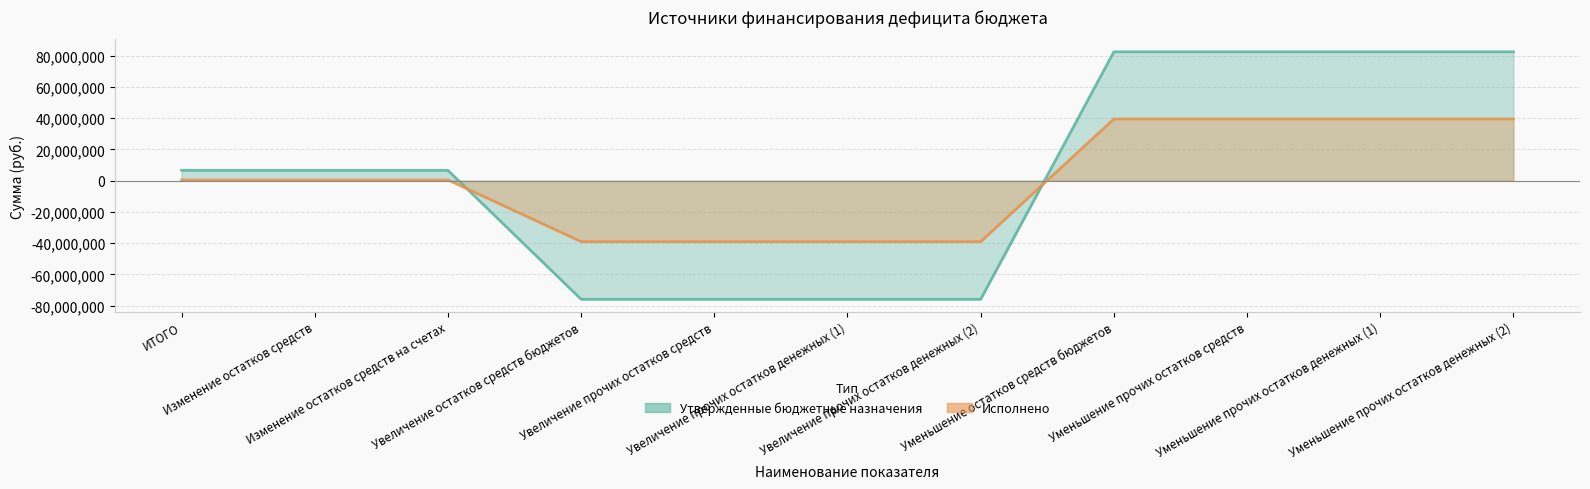

What is the difference between the Утвержденные бюджетные назначения values at Уменьшение прочих остатков денежных (1) and Изменение остатков средств?

75881190.4